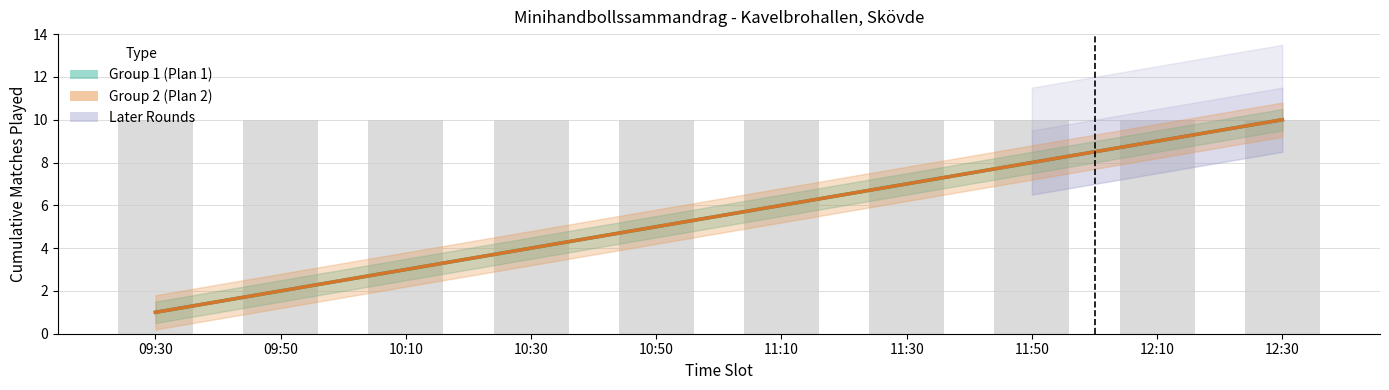

What is the sum of all Group 2 (Plan 2) values?

55